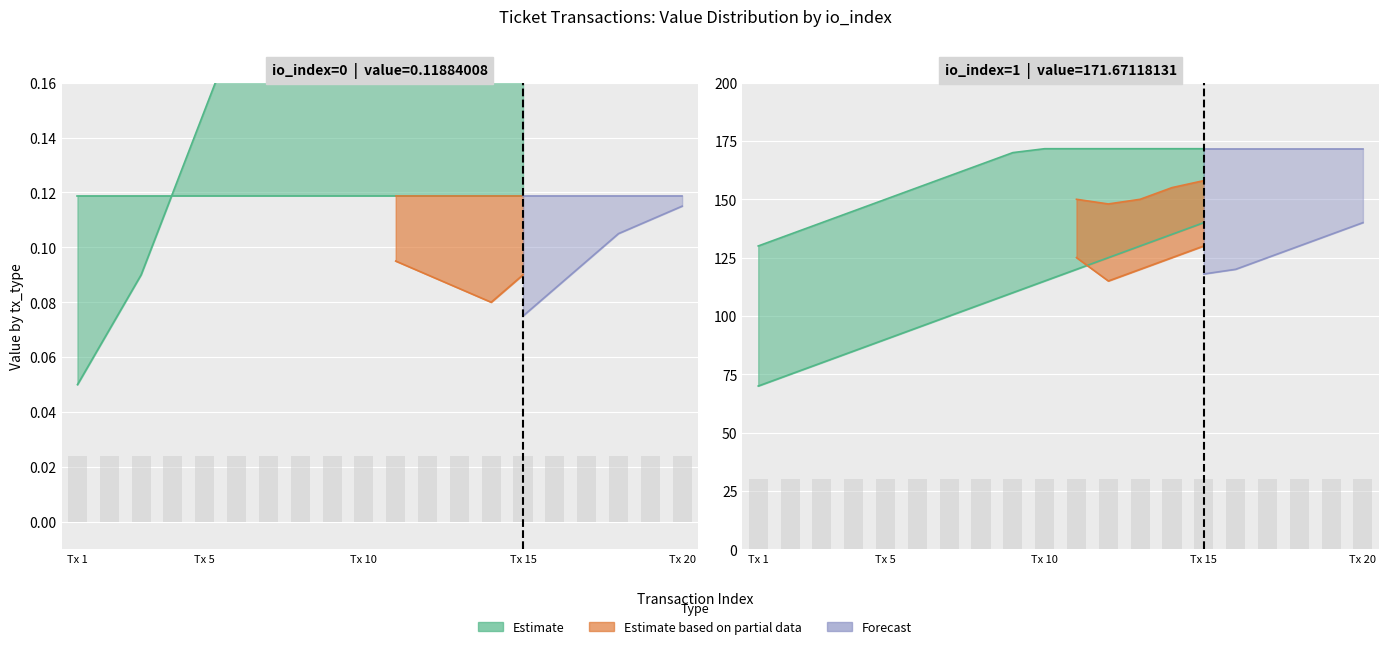

True or false: value_small has a value of 0.0 at 18.

False